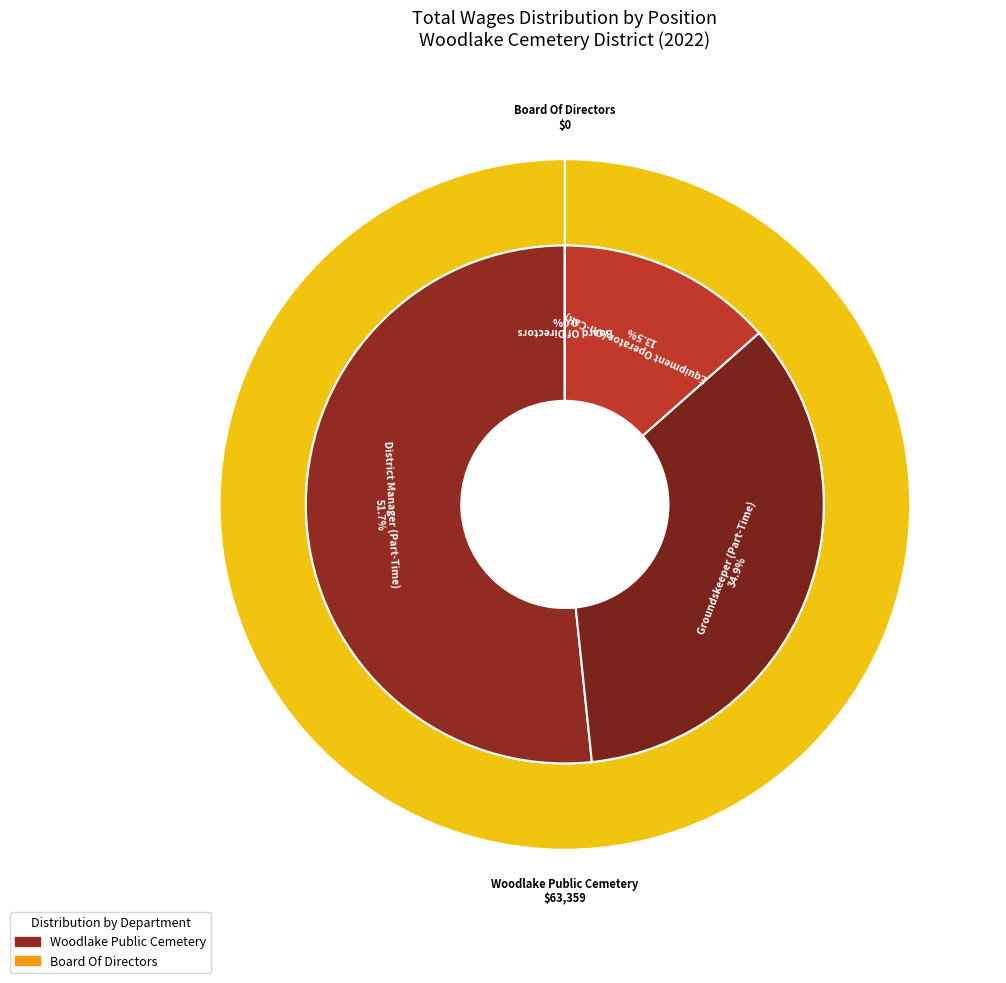

Is it true that District Manager (Part-Time) is 52% of the pie?

True